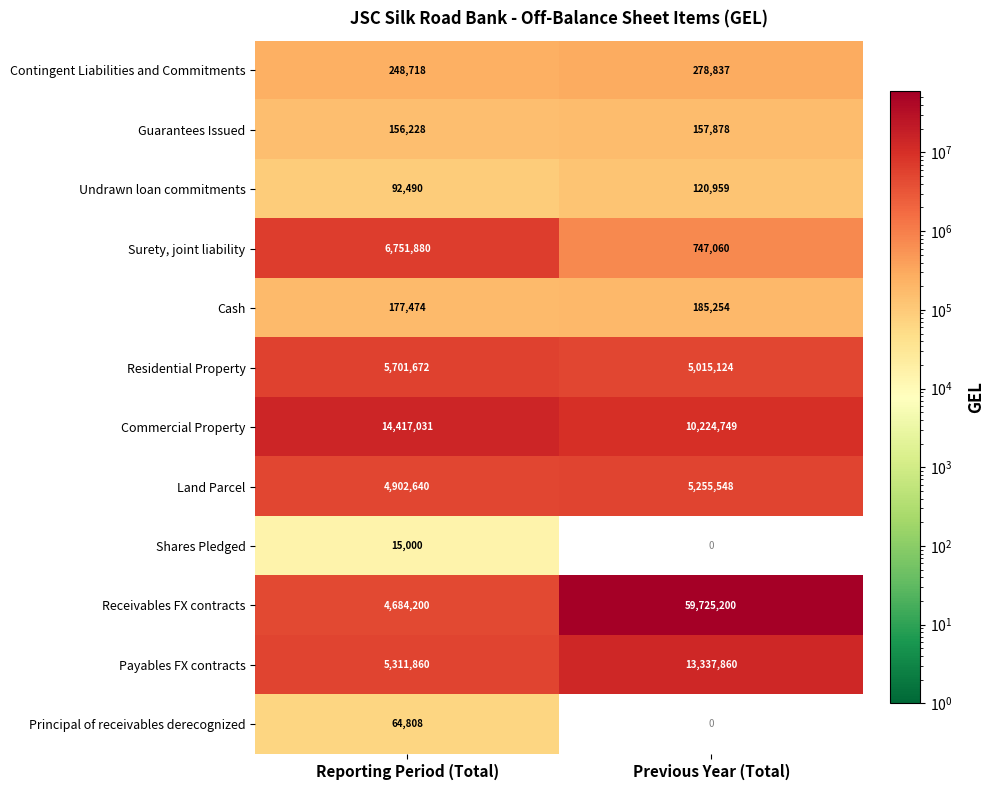

At which category does the chart reach its minimum across all series?

Previous Year (Total)